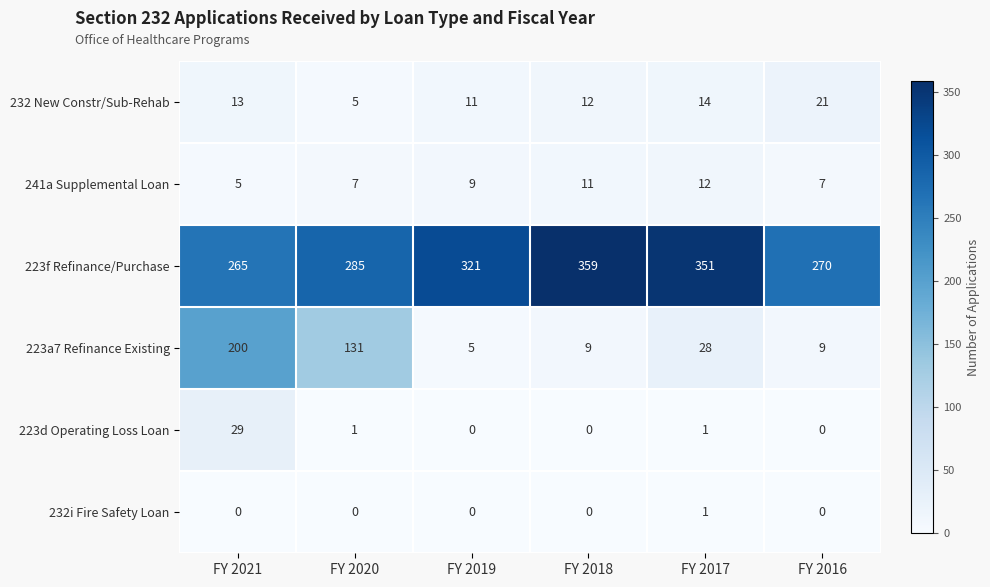

How many 232i Fire Safety Loan values are between 0 and 1?

6